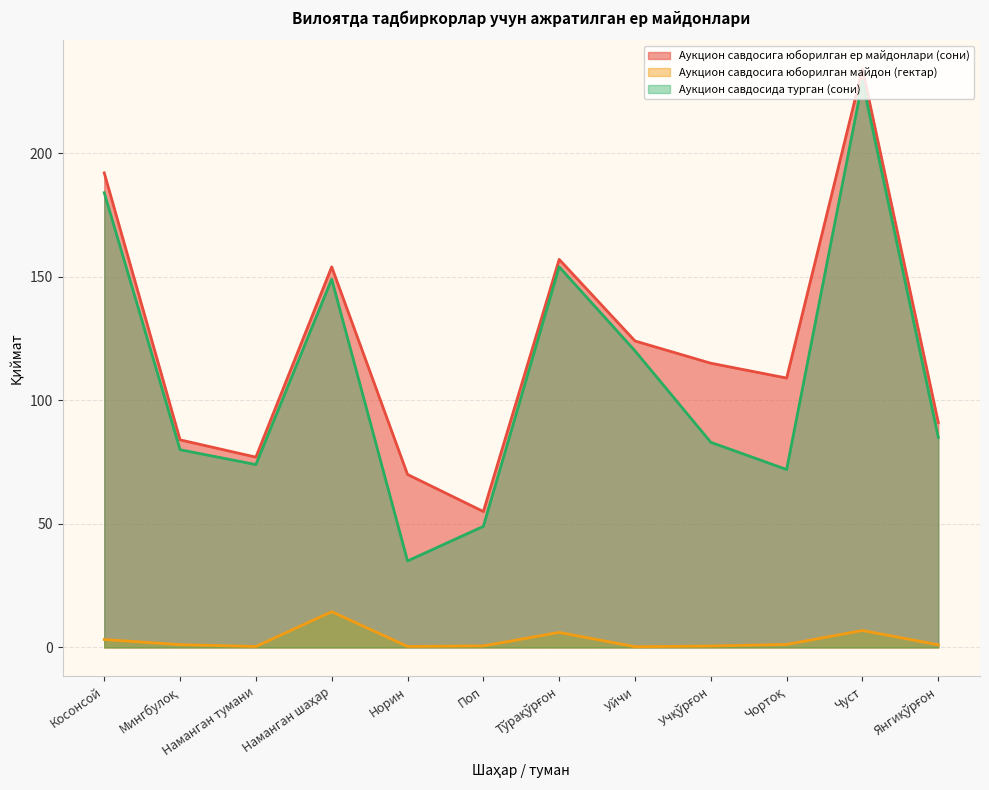

Which series changed the most between Косонсой and Учқўрғон?

Аукцион савдосида турган (сони)